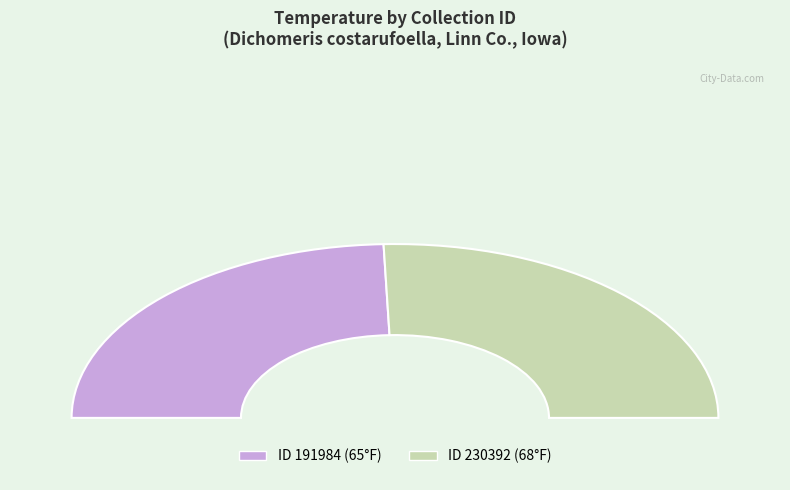

Which slice is the smallest?

191984